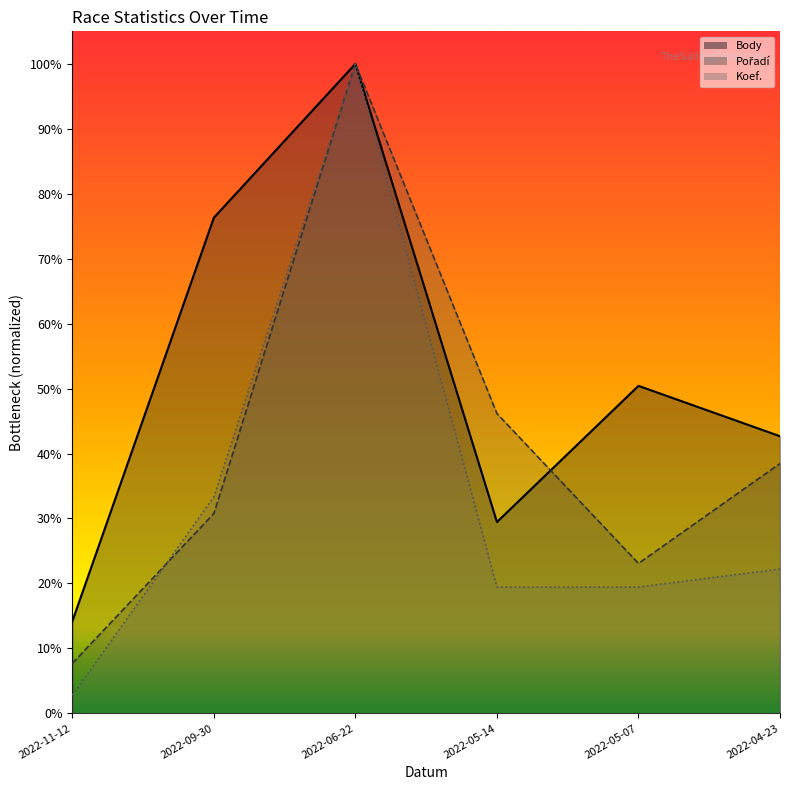

What is the total value across all series at 2022-09-30?

1.4